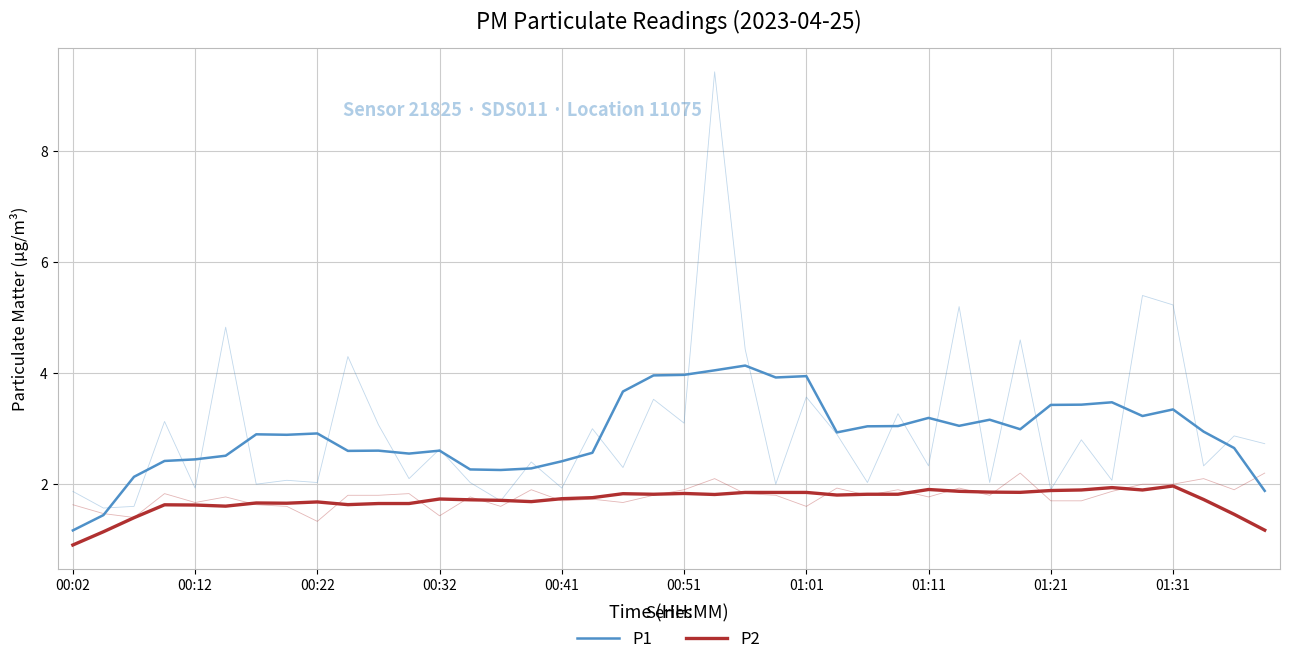

What is the highest value of the P2 series?

2.0